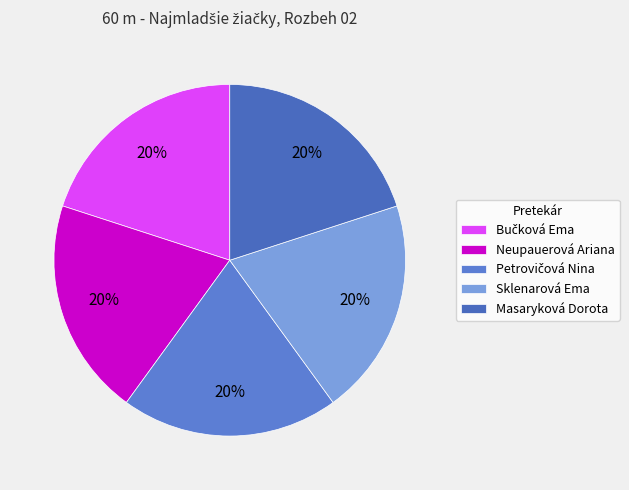

How many slices are in this pie chart?

5